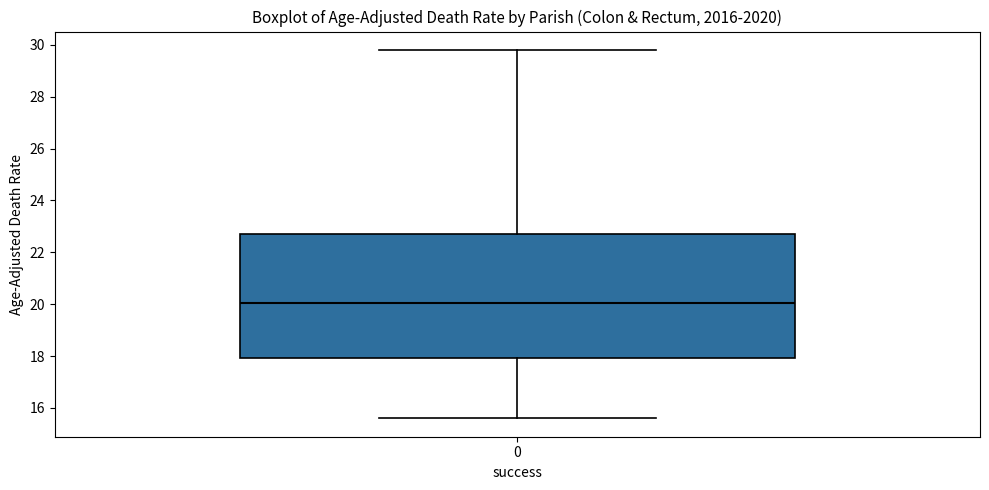

Transcribe this box plot: give where the median line is, the range the box spans, and where the two whiskers end, as read against the y-axis. The values are not printed on the chart, so give them approximately, as read against the axis.

median 20.0, box 18.0 to 22.8, whiskers 15.6 to 29.8